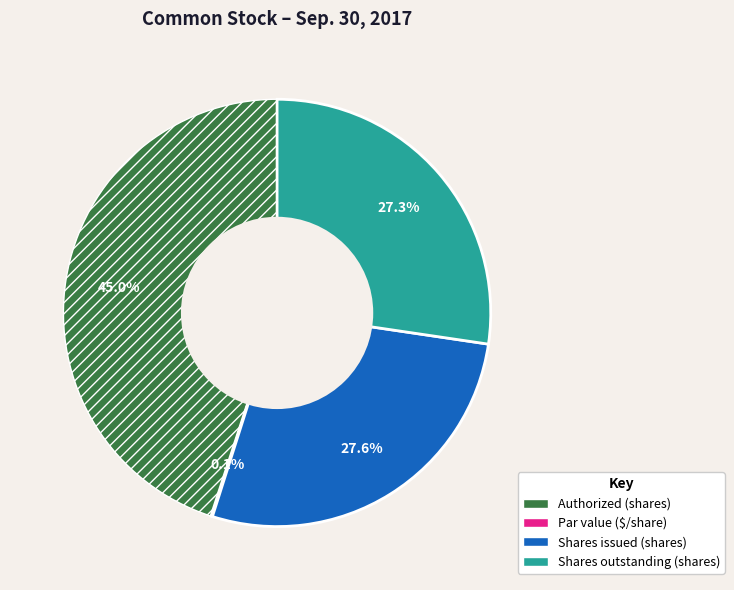

Is there a majority slice in this chart?

No